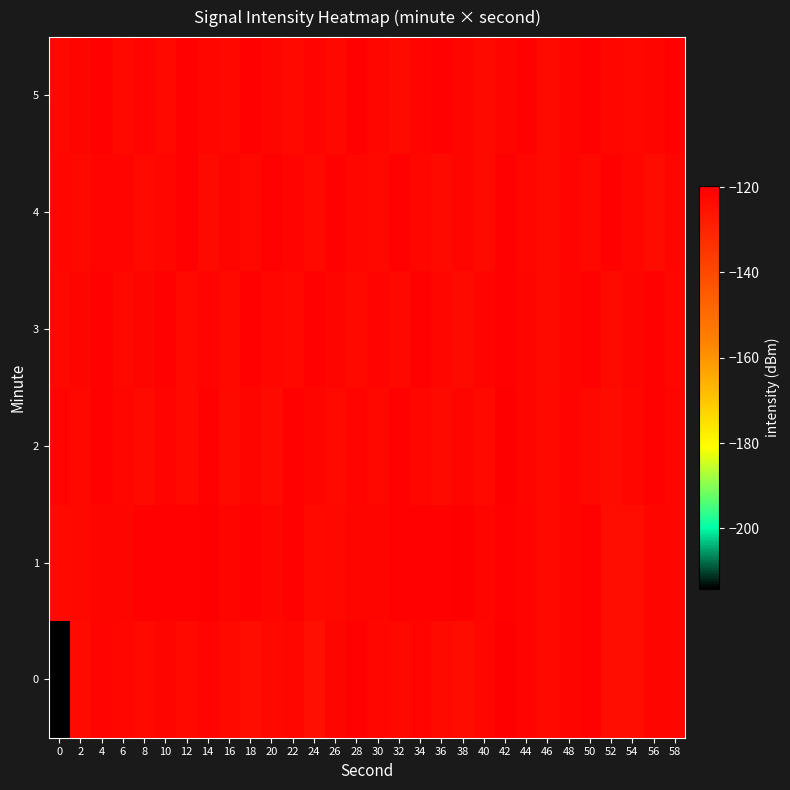

What is the total value across all series at 18?

-729.1